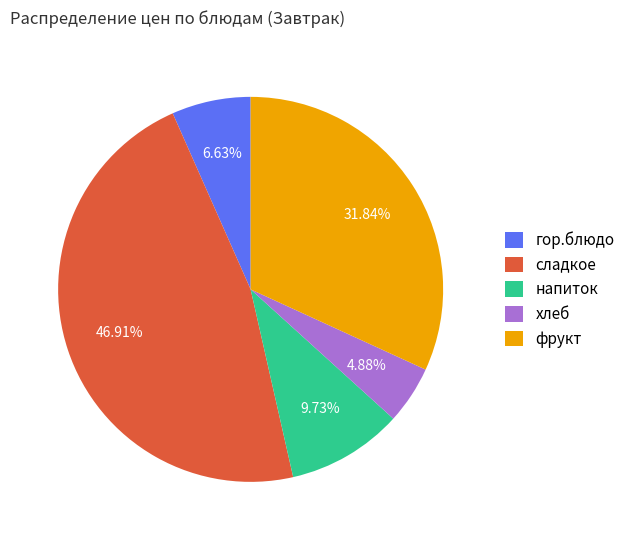

Is there a majority slice in this chart?

No